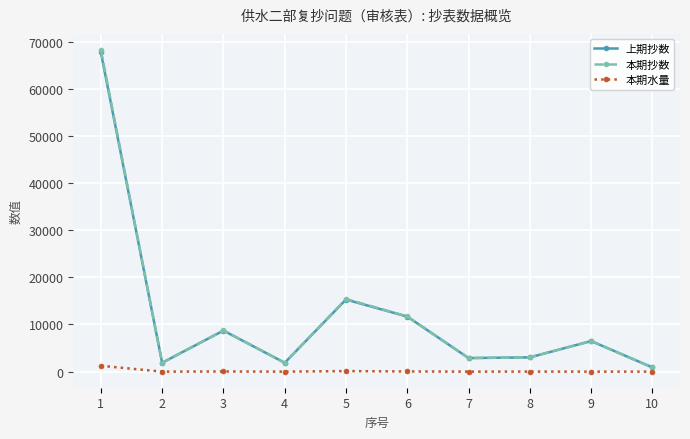

What is the sum of all 本期抄数 values?

121097